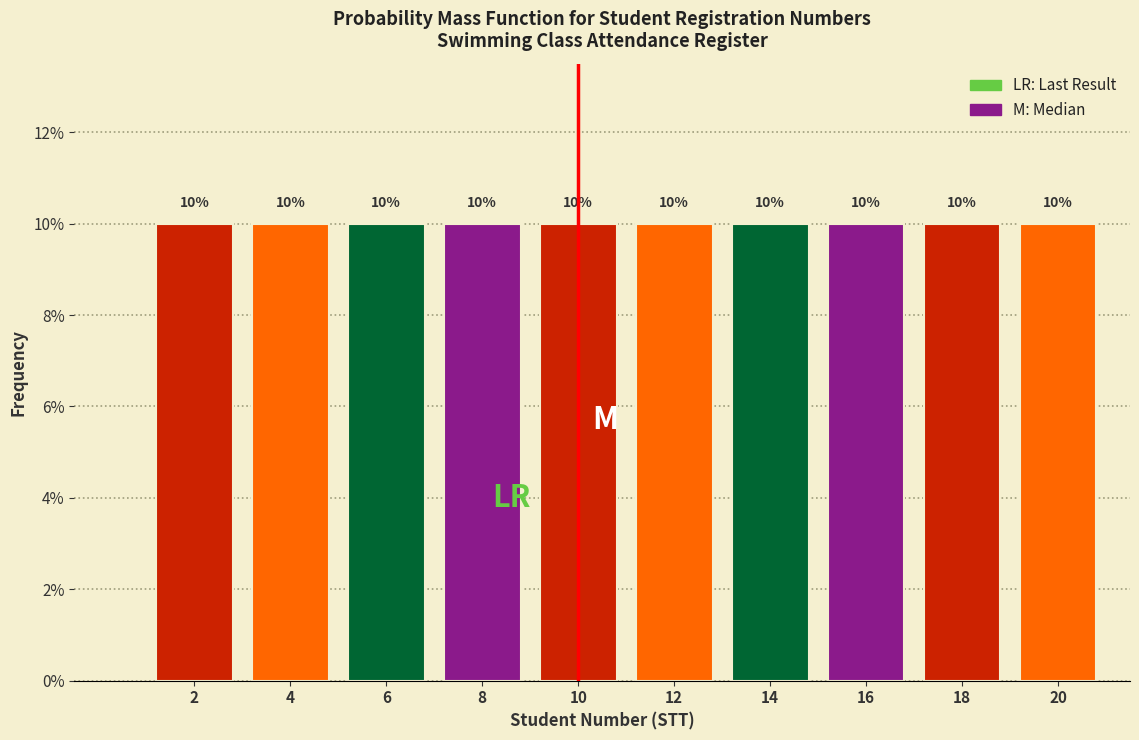

Reading left to right, transcribe this chart: for each bar, give the range it covers on the x-axis and its height.

1 to 3: 10
3 to 5: 10
5 to 7: 10
7 to 9: 10
9 to 11: 10
11 to 13: 10
13 to 15: 10
15 to 17: 10
17 to 19: 10
19 to 21: 10